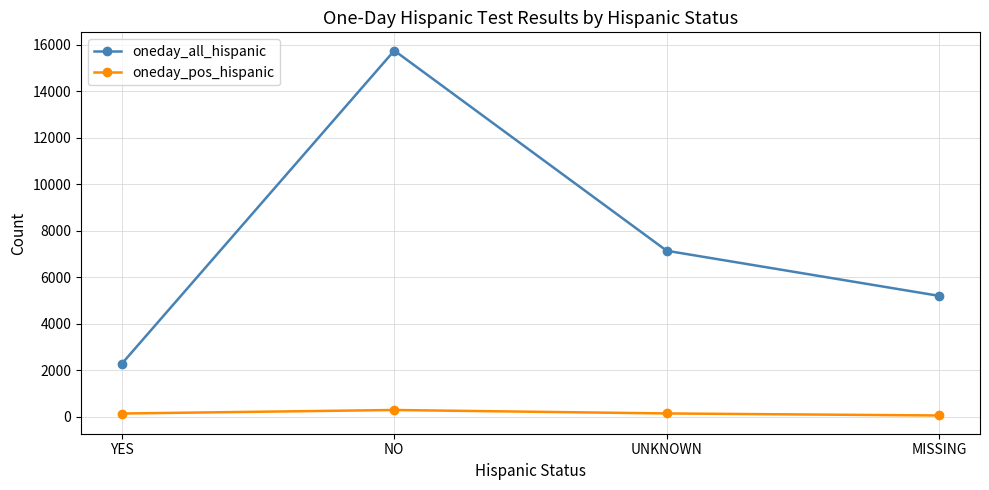

True or false: oneday_pos_hispanic has a value of 138 at YES.

True